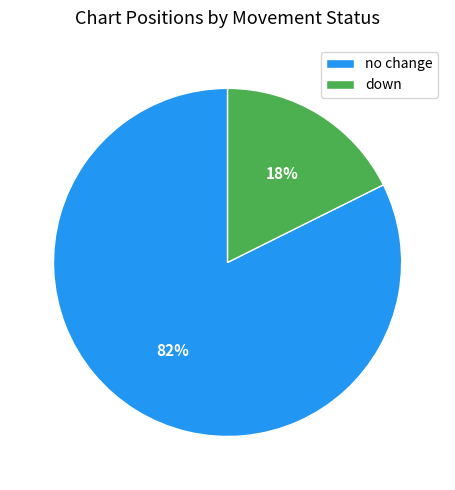

Is it true that down is 26% of the pie?

False